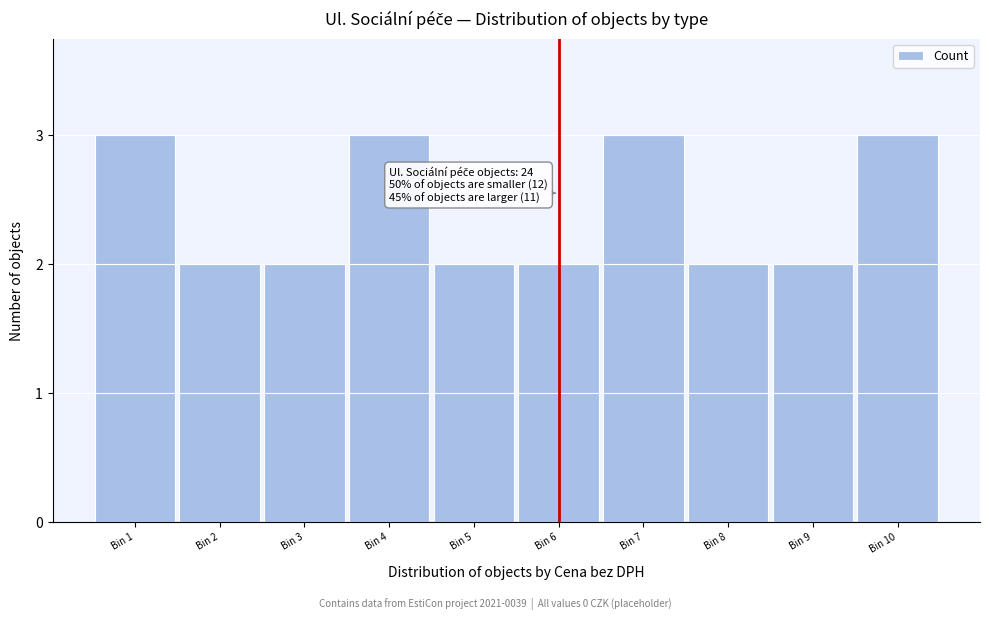

Reading left to right, transcribe all the data shown in this chart.

Bin 1=3	Bin 2=2	Bin 3=2	Bin 4=3	Bin 5=2	Bin 6=2	Bin 7=3	Bin 8=2	Bin 9=2	Bin 10=3